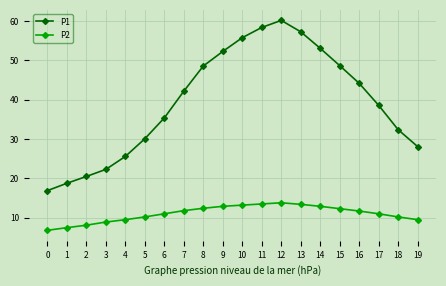

True or false: P2 and P1 cross at least once.

False